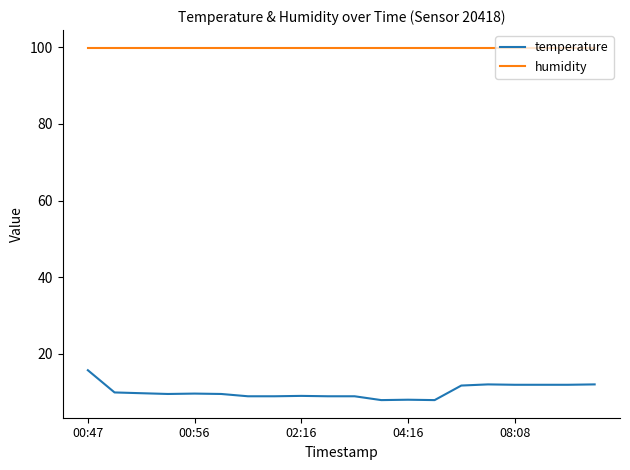

What is the minimum value shown in the chart?

7.9